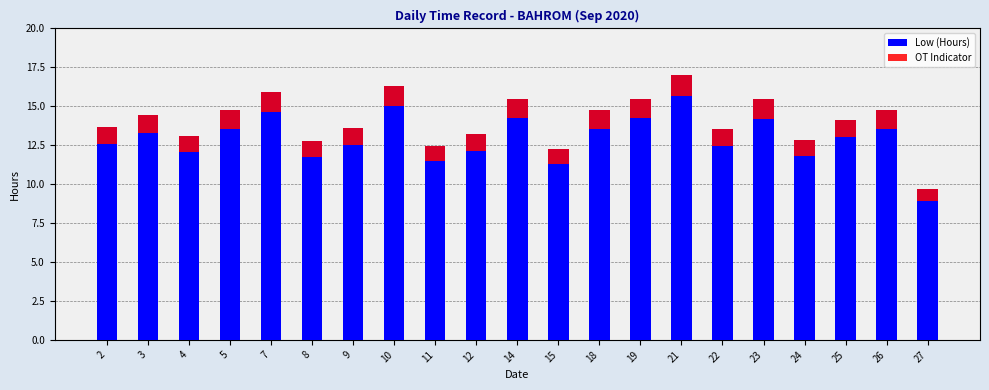

Rank the series at 15 from highest to lowest value.

Low (Hours), OT Indicator